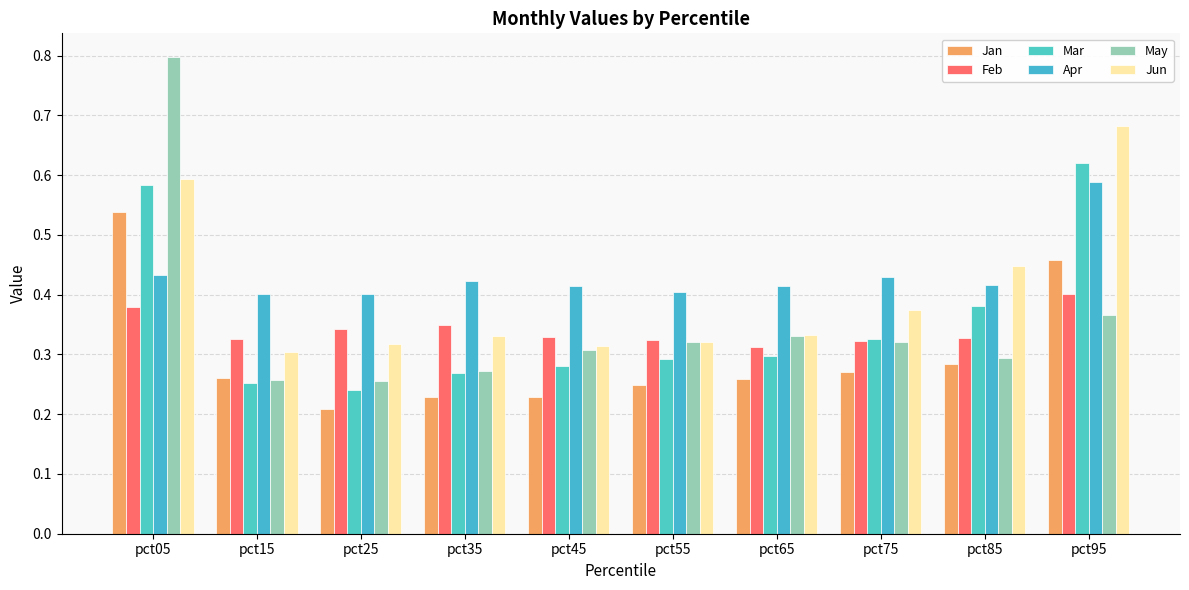

True or false: Feb has a value of 0.2 at pct55.

False